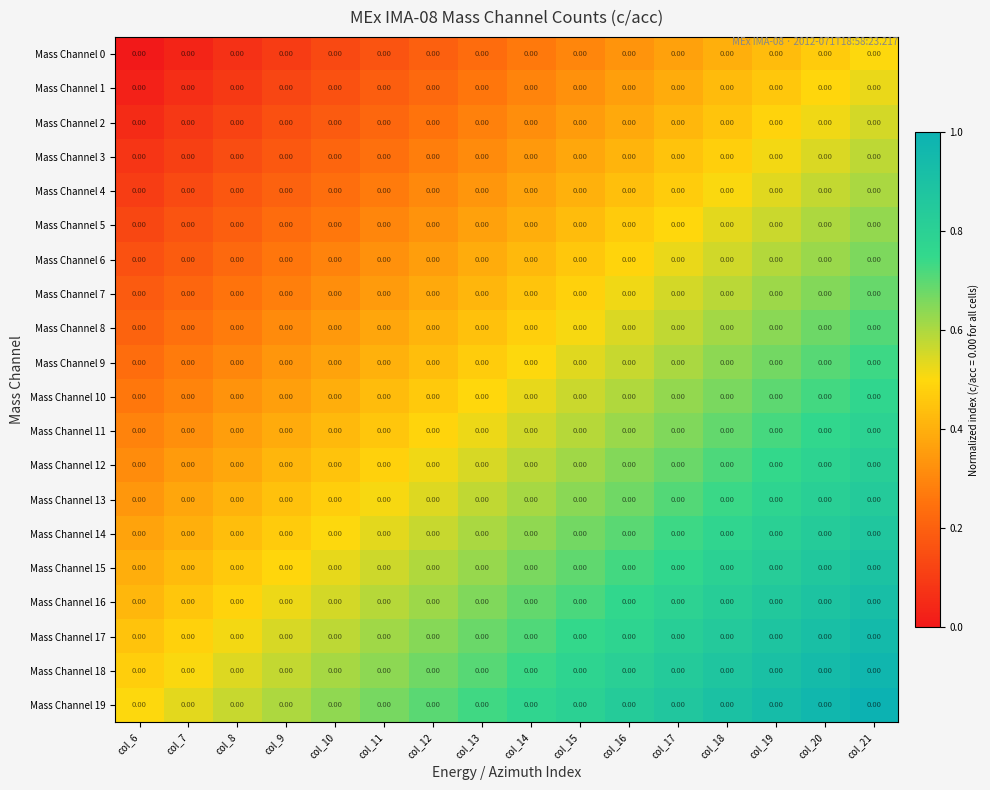

True or false: Mass Channel 4 has a value of 0.1 at col_11.

False